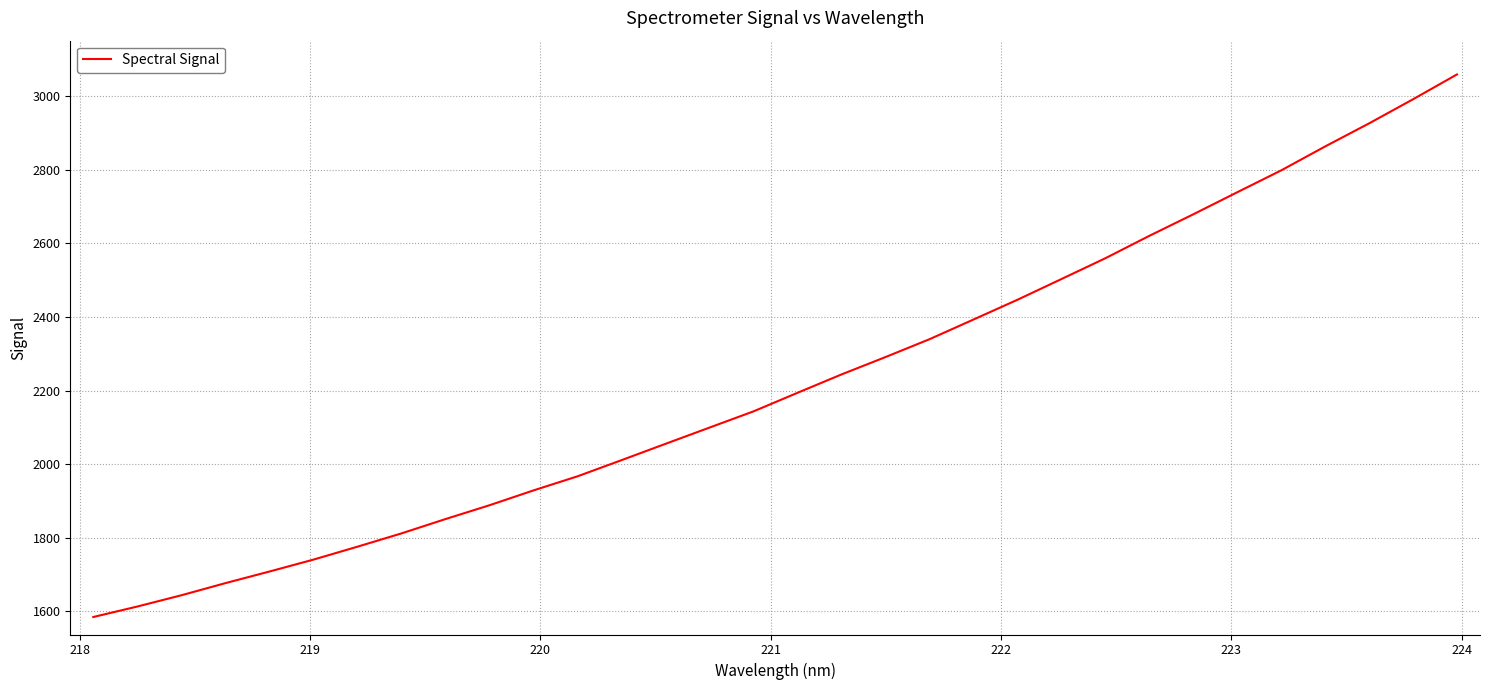

What is the minimum value shown in the chart?

1584.6